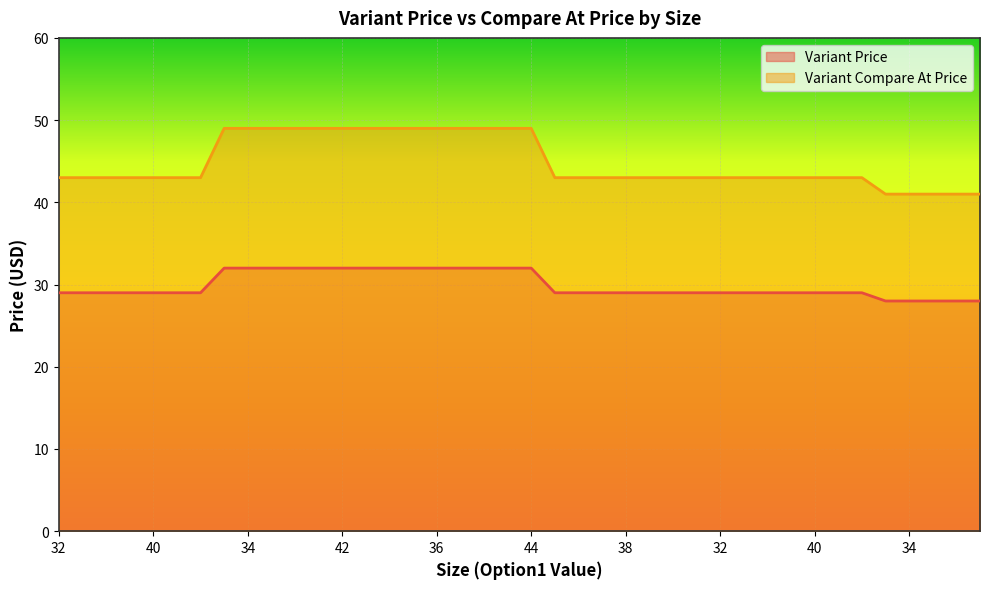

At which label is Variant Compare At Price closest to 45?

32